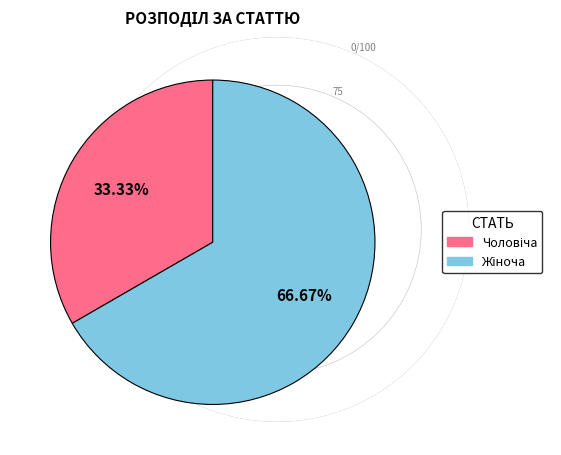

Does any single category account for the majority?

Yes